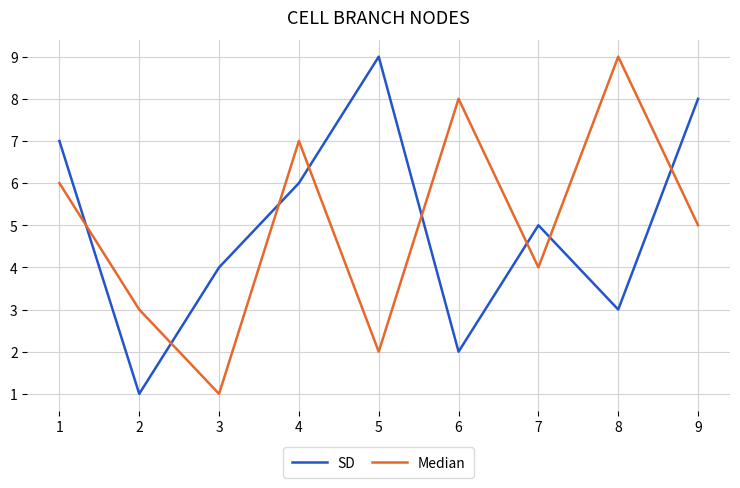

How many interior local valleys does the Median series have?

3